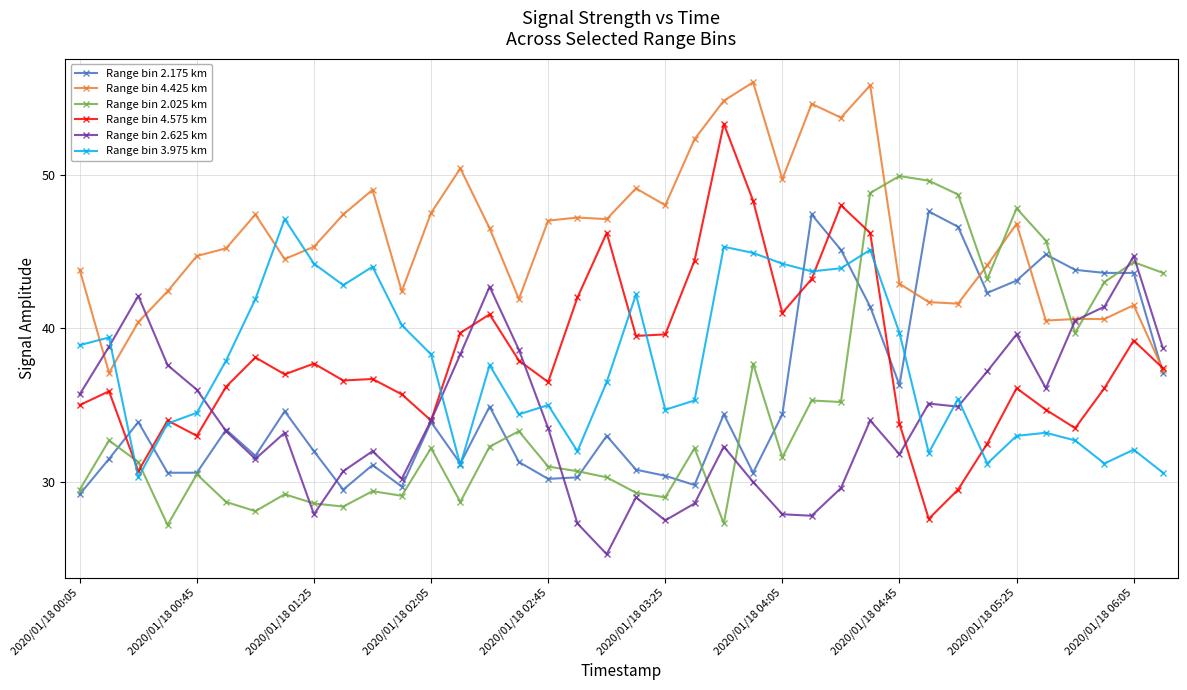

What is the smallest value displayed?

25.3